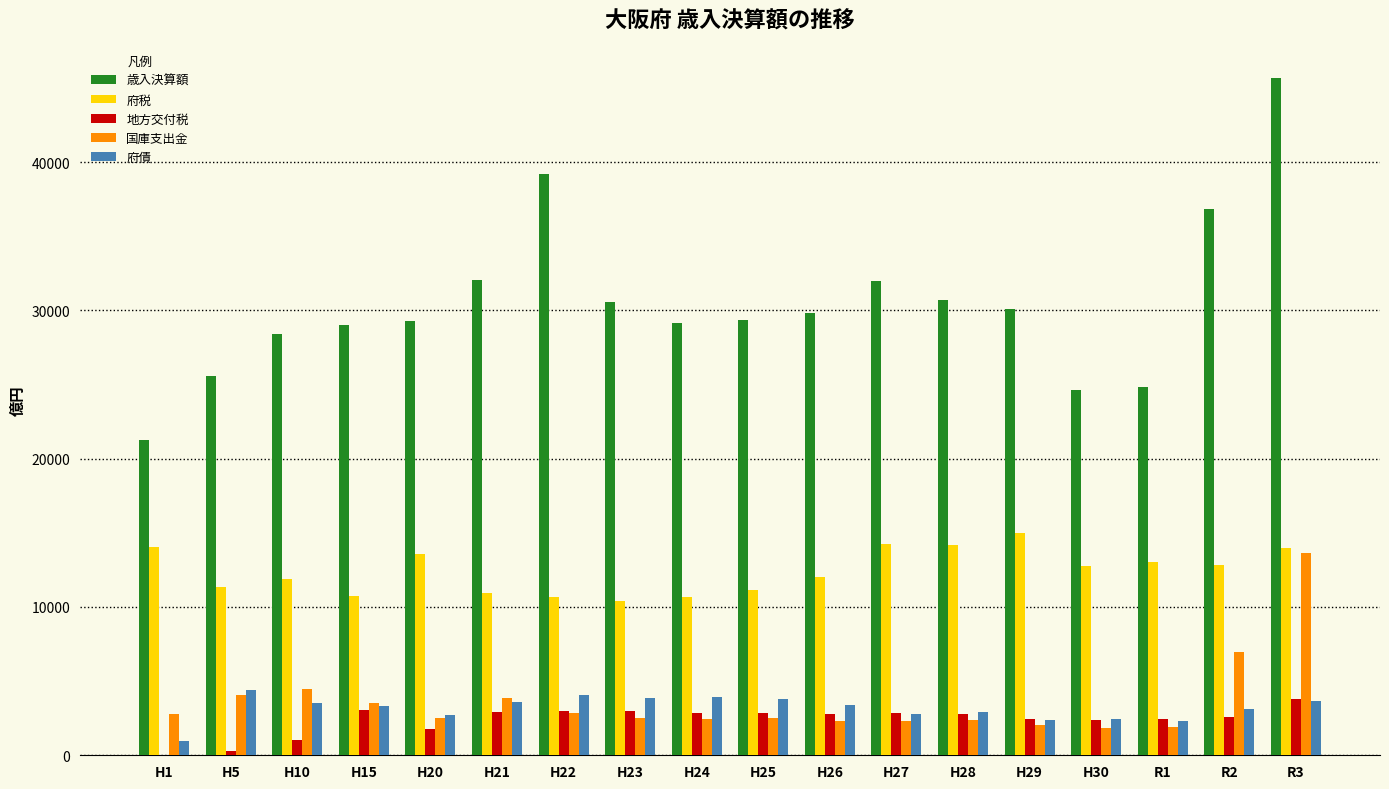

Which series has the largest total across all categories?

歳入決算額